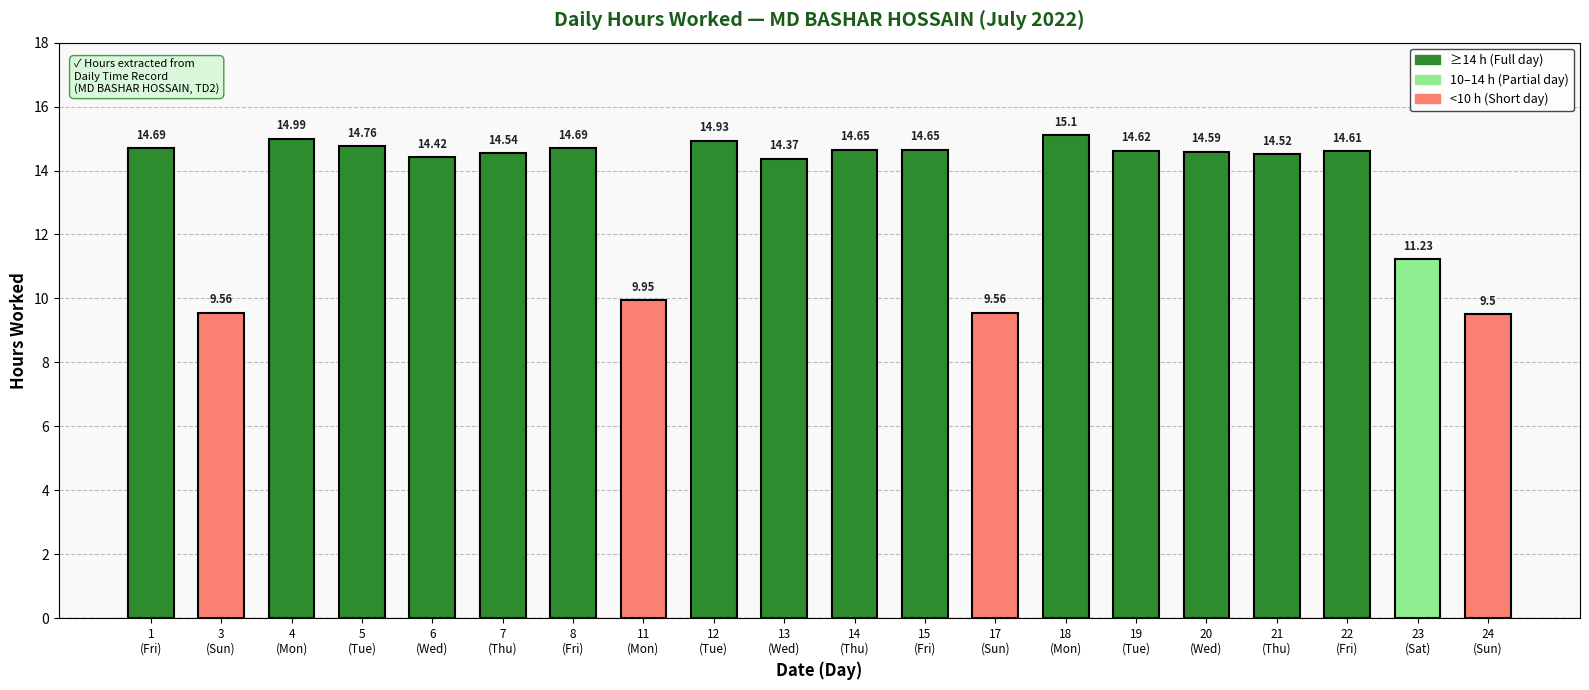

What is the average value?

13.5